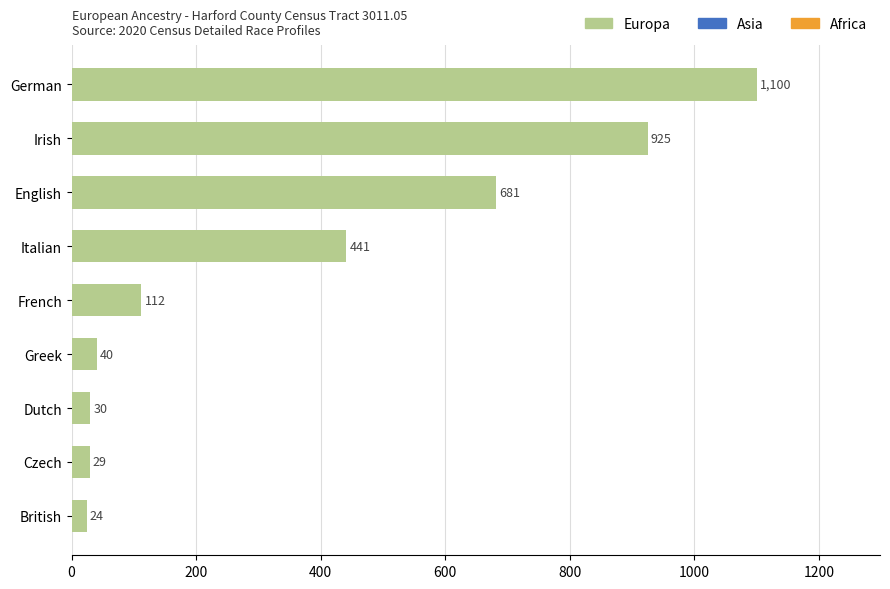

Where is the data nearest to the value 562?

English